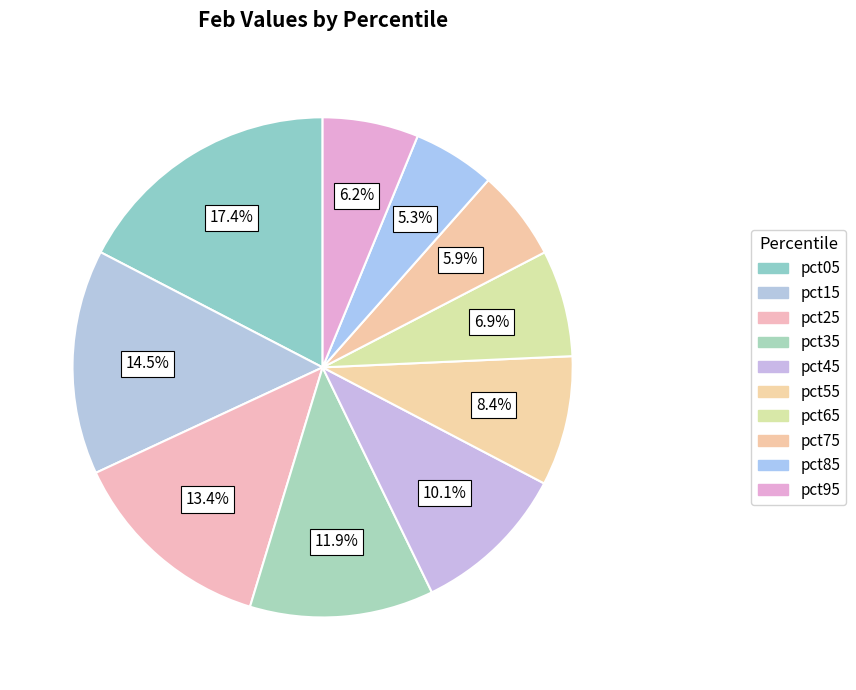

Which category has the biggest portion of the pie?

pct05